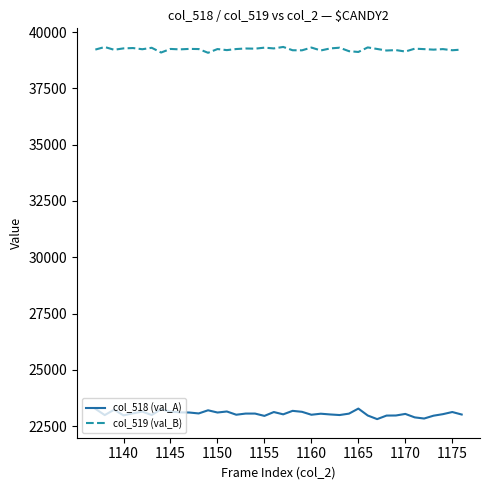

What is the maximum value shown in the chart?

39342